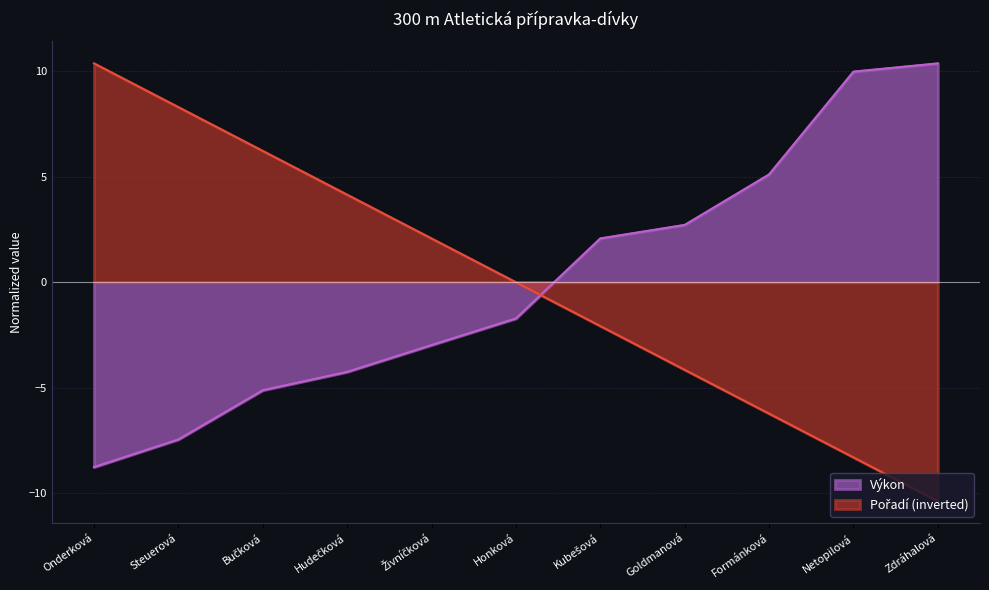

The value of Pořadí at Netopilová is -12.6. True or false?

False